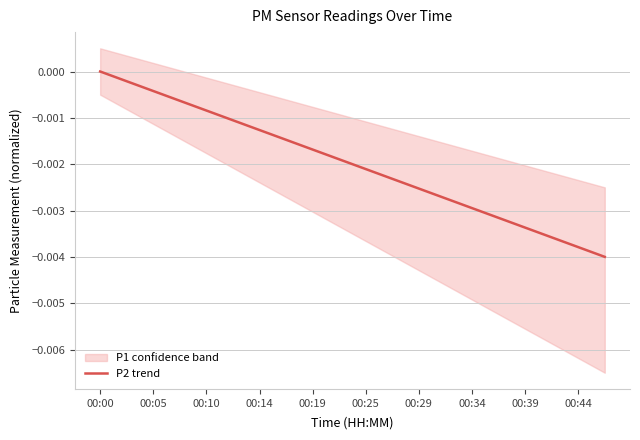

Which category has the highest value in the P2 trend series?

00:00